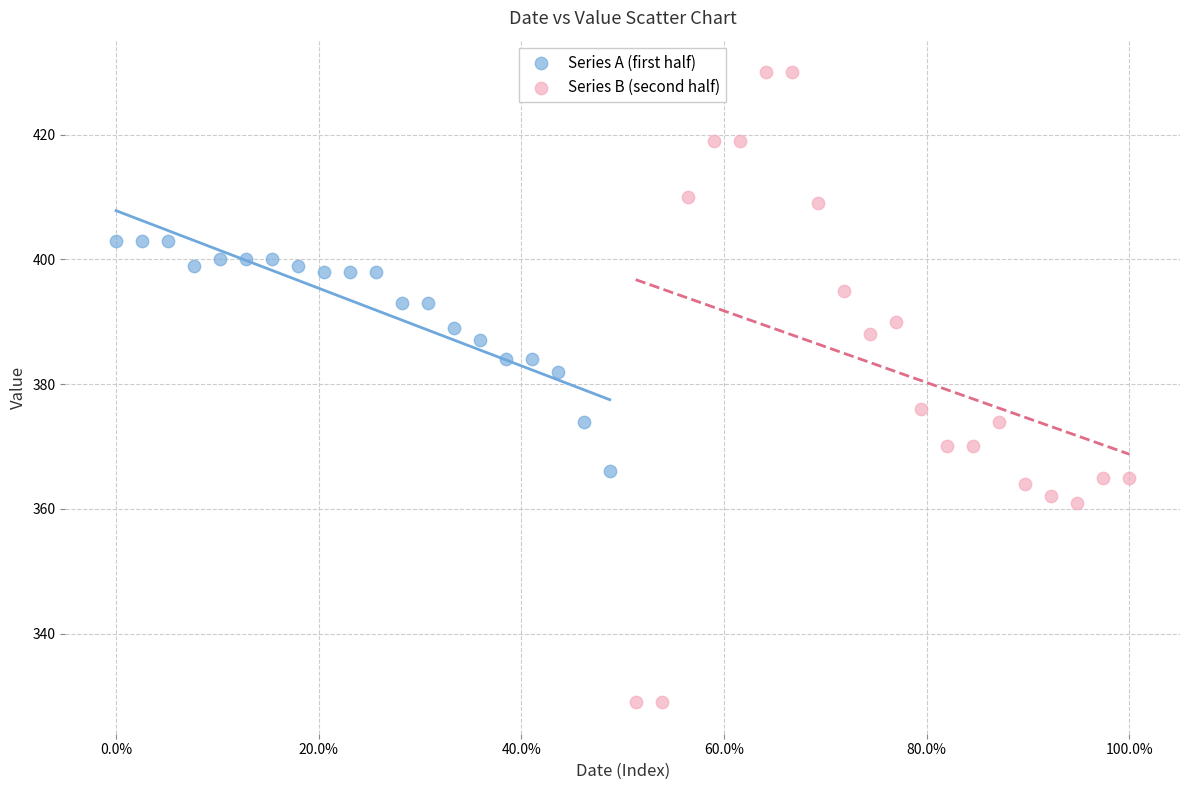

Which series has the largest Y range (max minus min)?

Series B (second half)